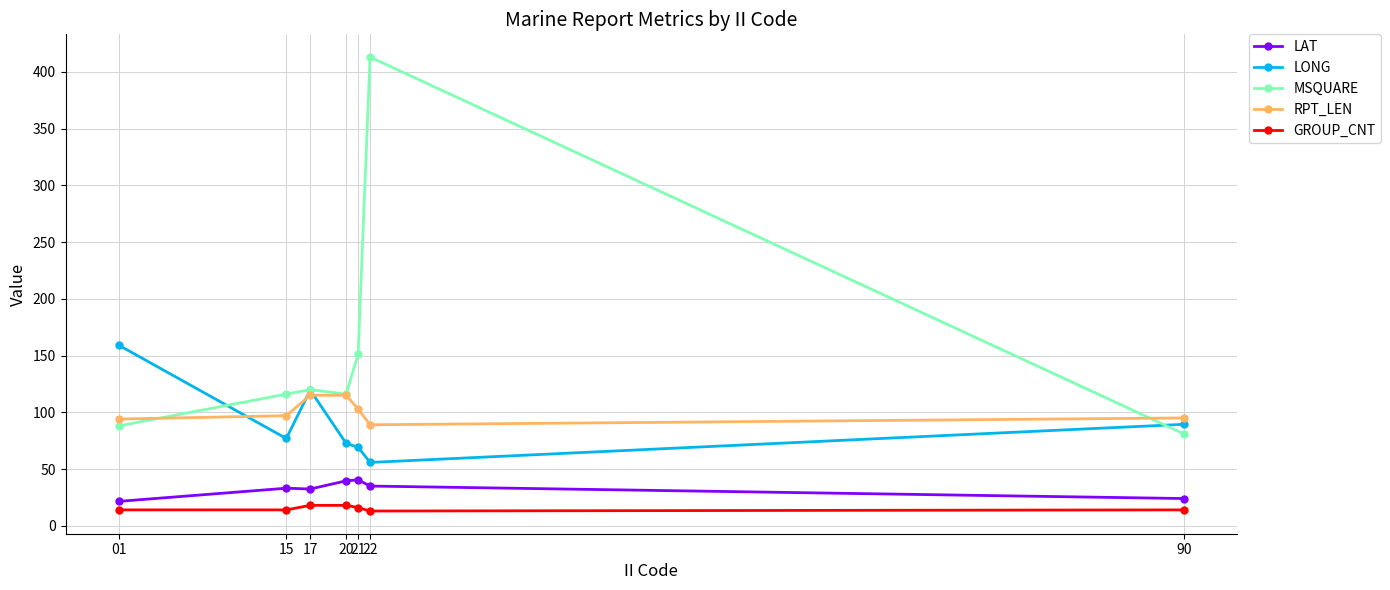

How many values in the LAT series are below 33?

3